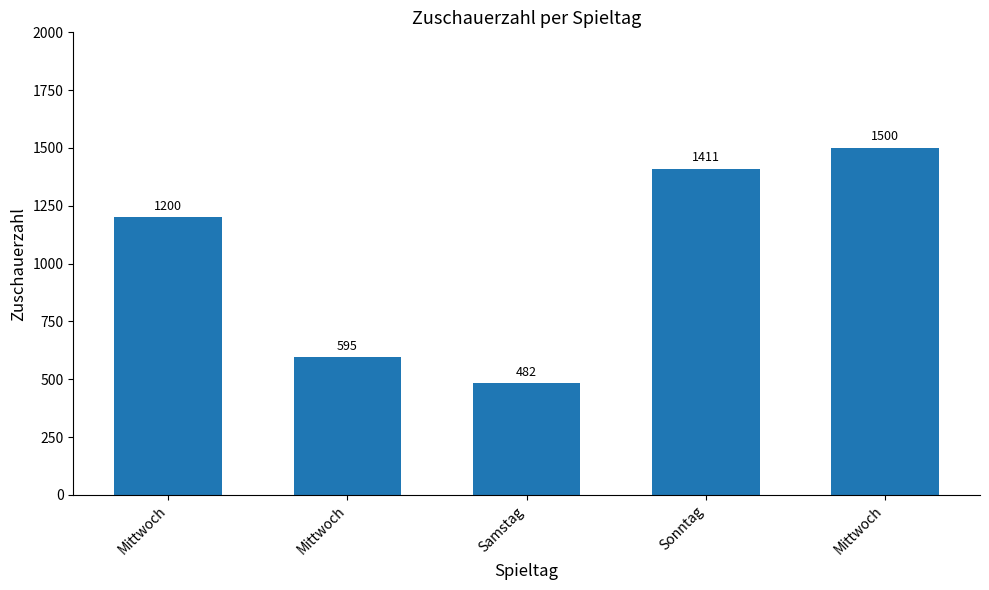

What is the difference between the values at Samstag and Mittwoch?

113